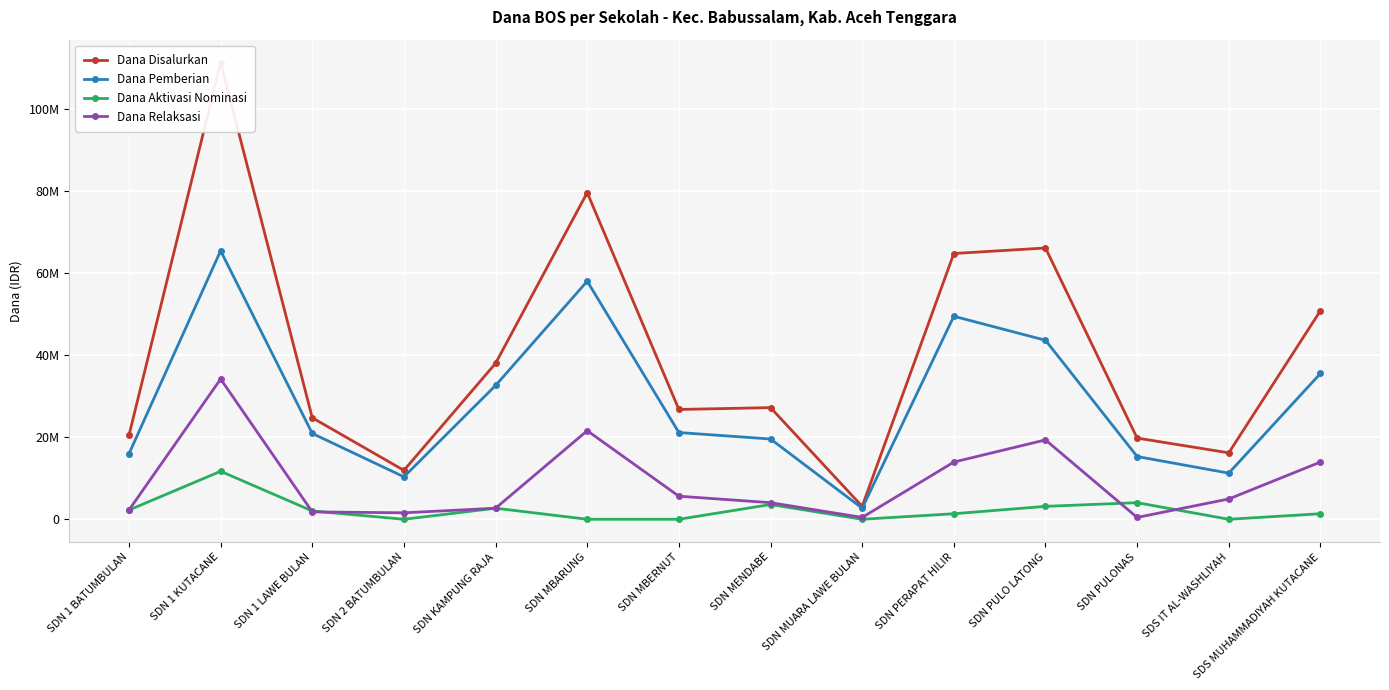

What is the sum of all Dana Relaksasi values?

126900000